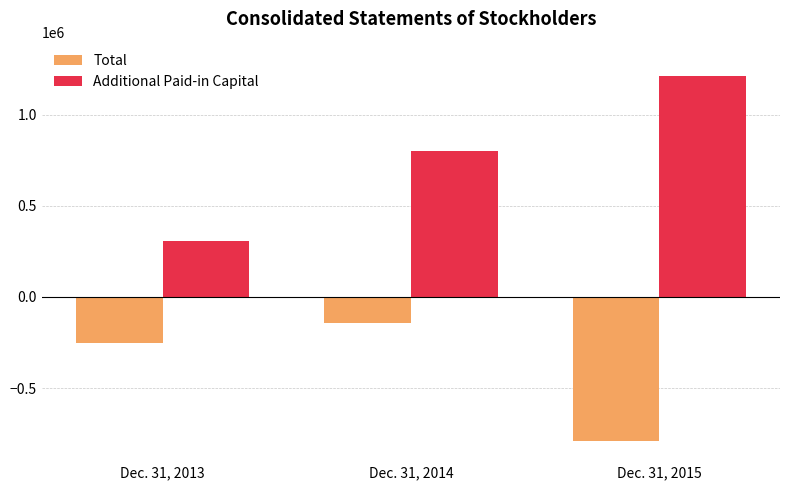

Is the value of Total at Dec. 31, 2015 greater than the value of Additional Paid-in Capital at Dec. 31, 2014?

No